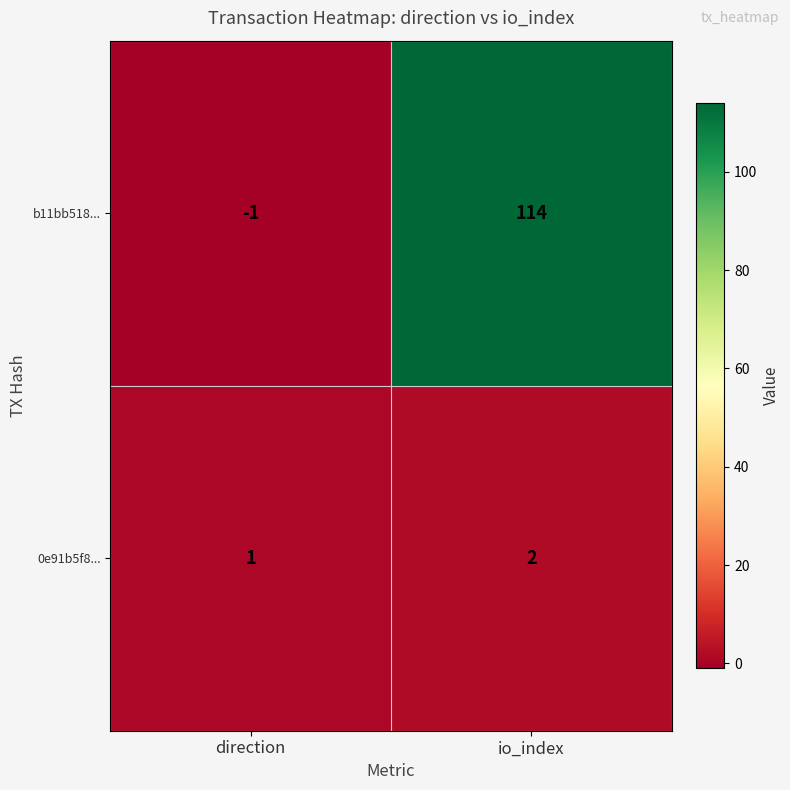

What is the greatest value displayed?

114